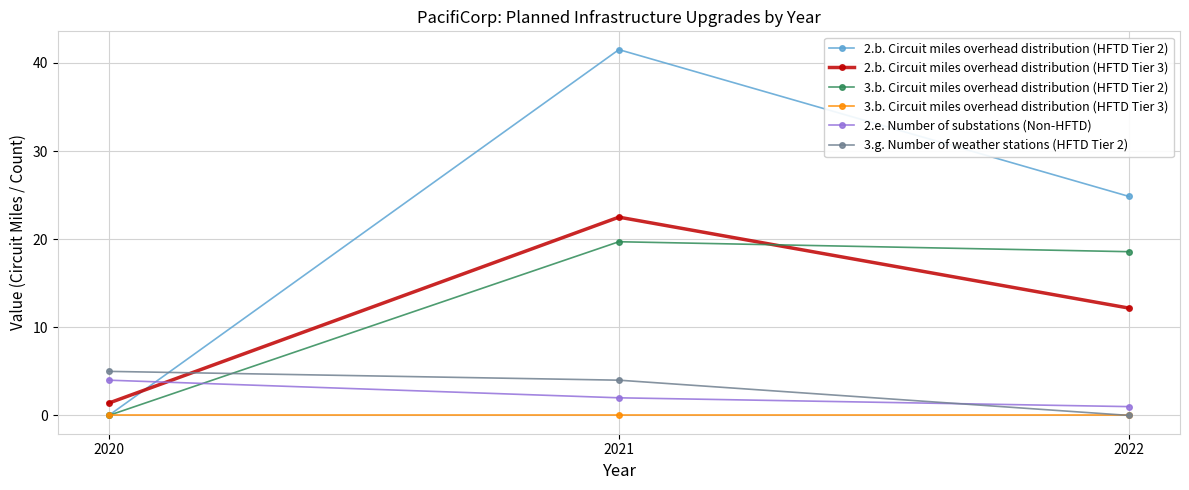

At which category does the chart reach its peak across all series?

2021